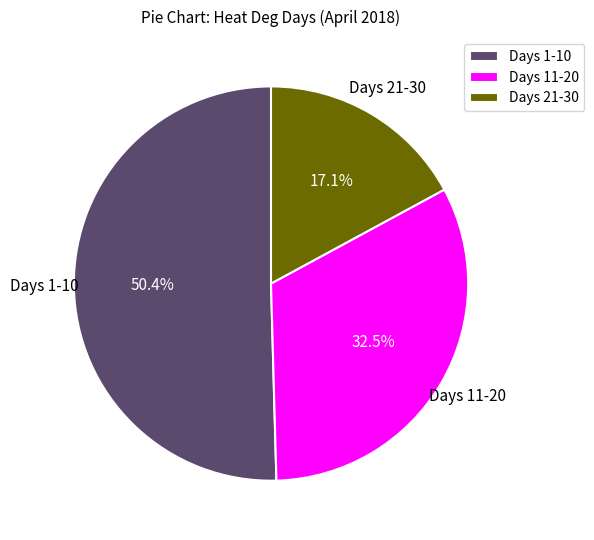

Which category has the smallest portion of the pie?

Days 21-30